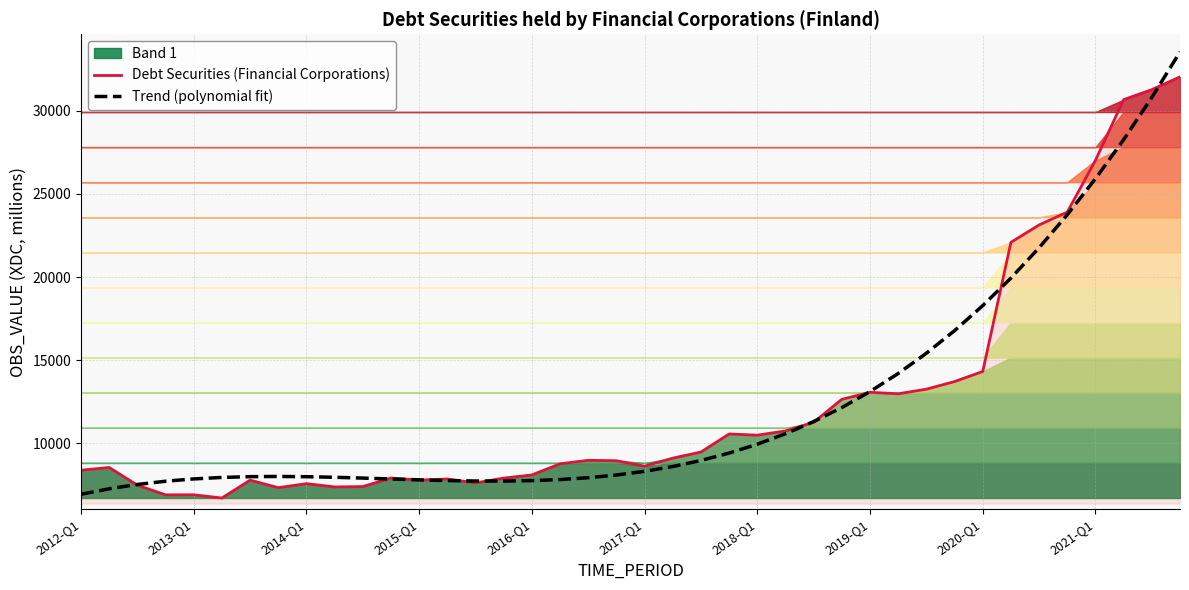

What is the lowest value of the Trend (polynomial fit) series?

6940.7